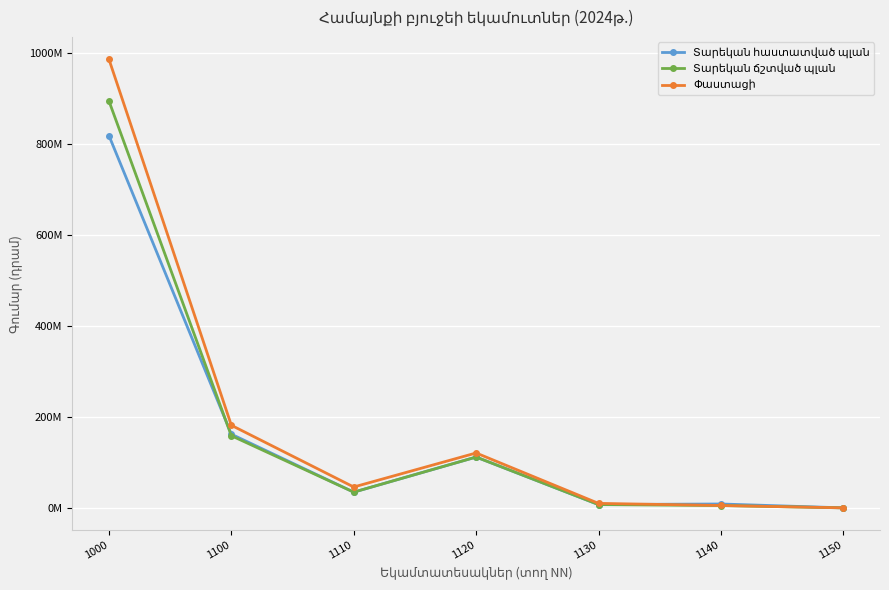

What is the value of the Տարեկան ճշտված պլան point at the 4th from the left?

111718100.0